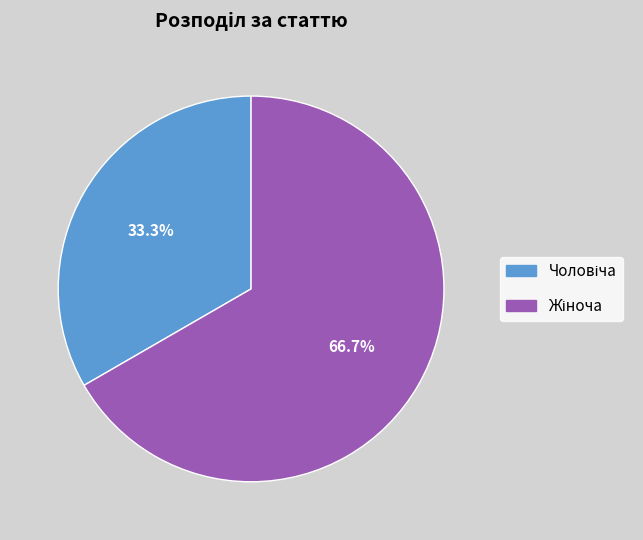

Is there a majority slice in this chart?

Yes